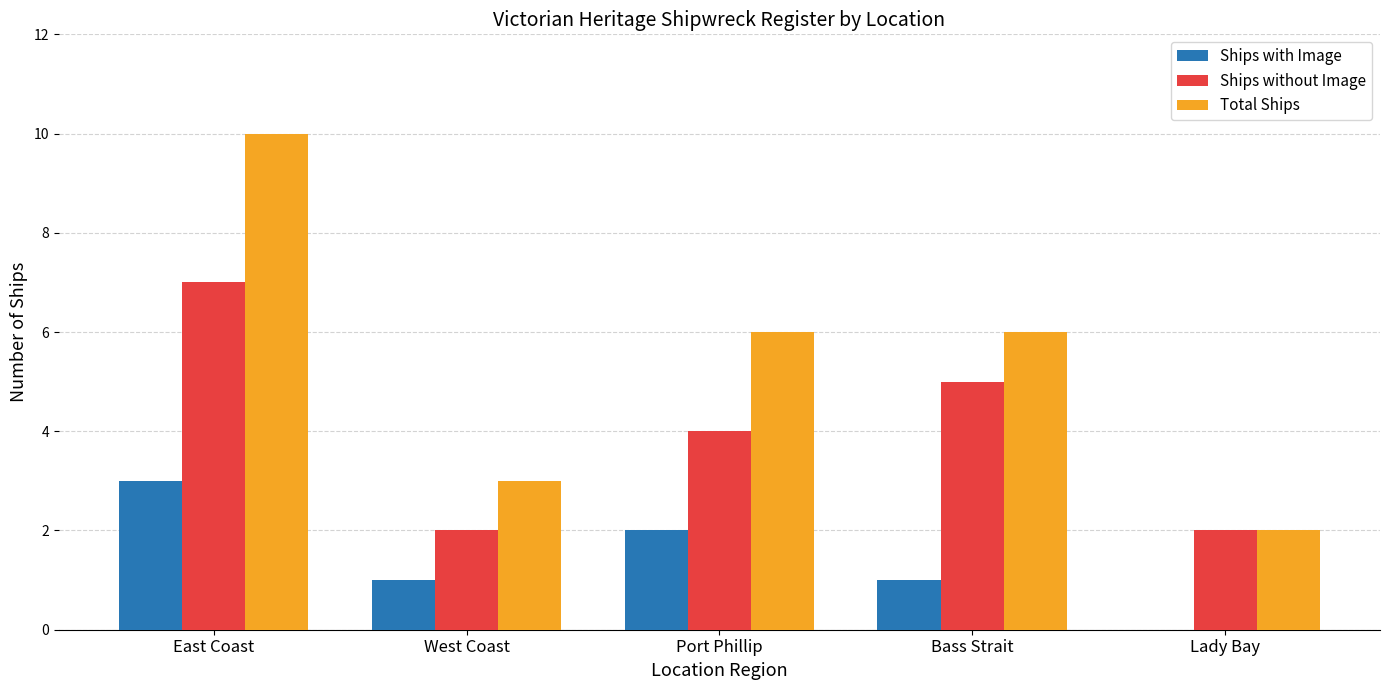

True or false: Ships without Image has a value of 7 at Bass Strait.

False